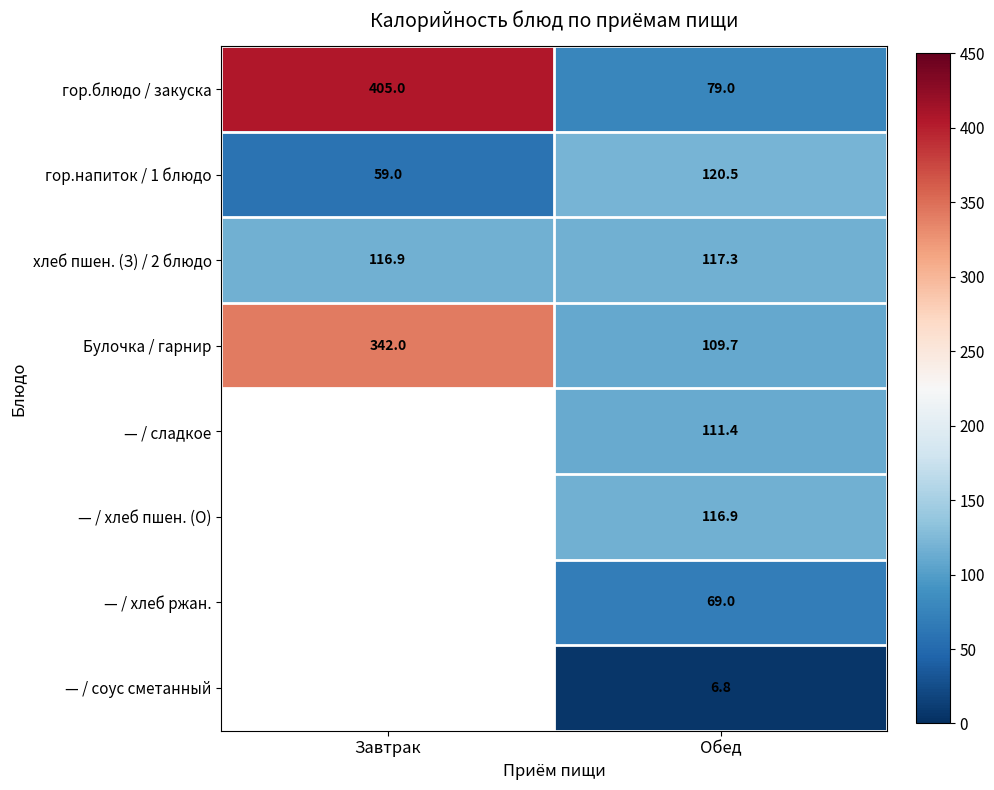

At which category is the sum across all series the highest?

Обед